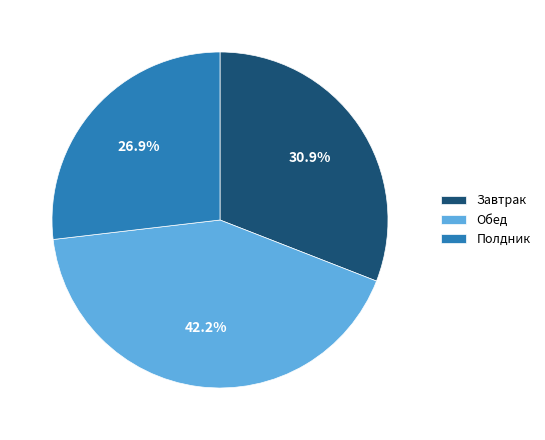

Count the number of slices in the pie.

3